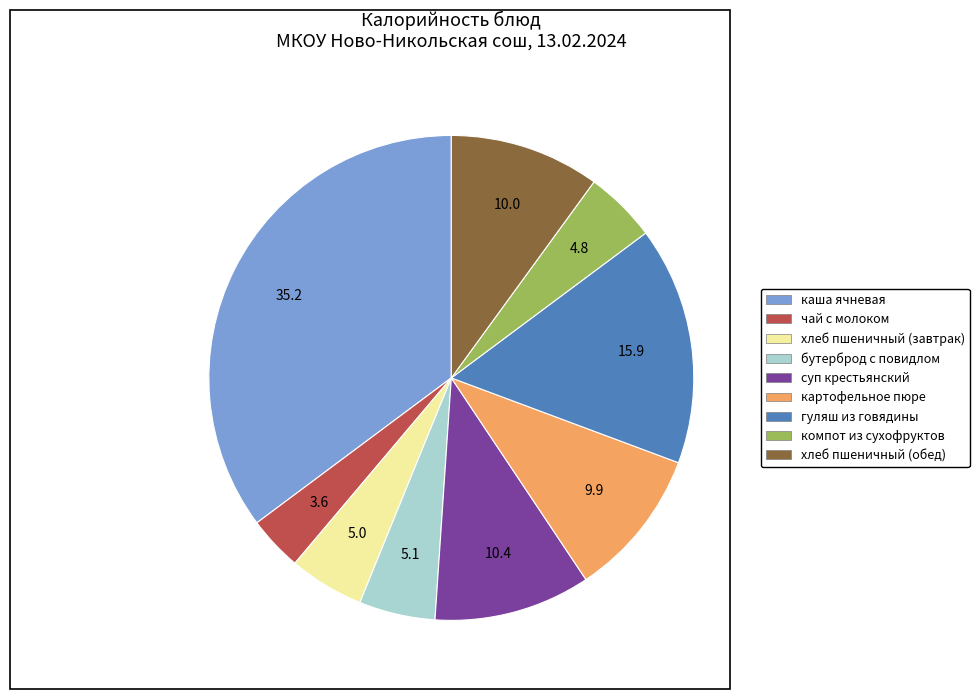

What is the largest slice in the pie chart?

каша ячневая